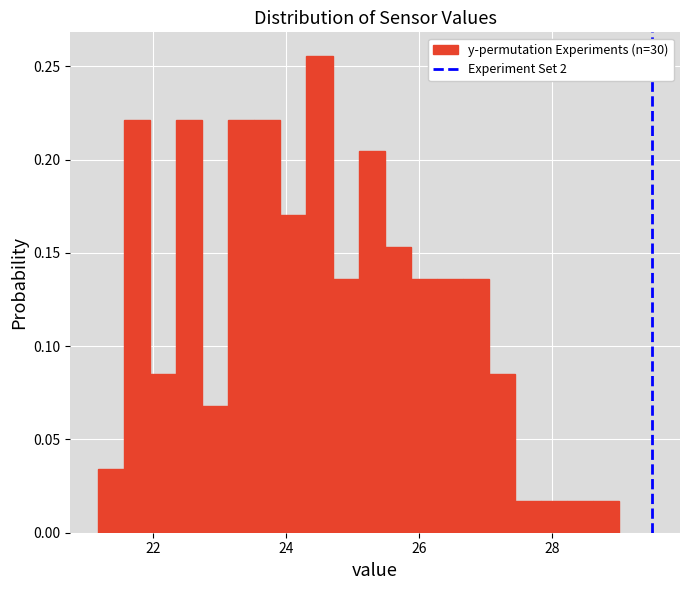

Read against the x-axis, roughly where is the centre of the tallest bar?

24.4